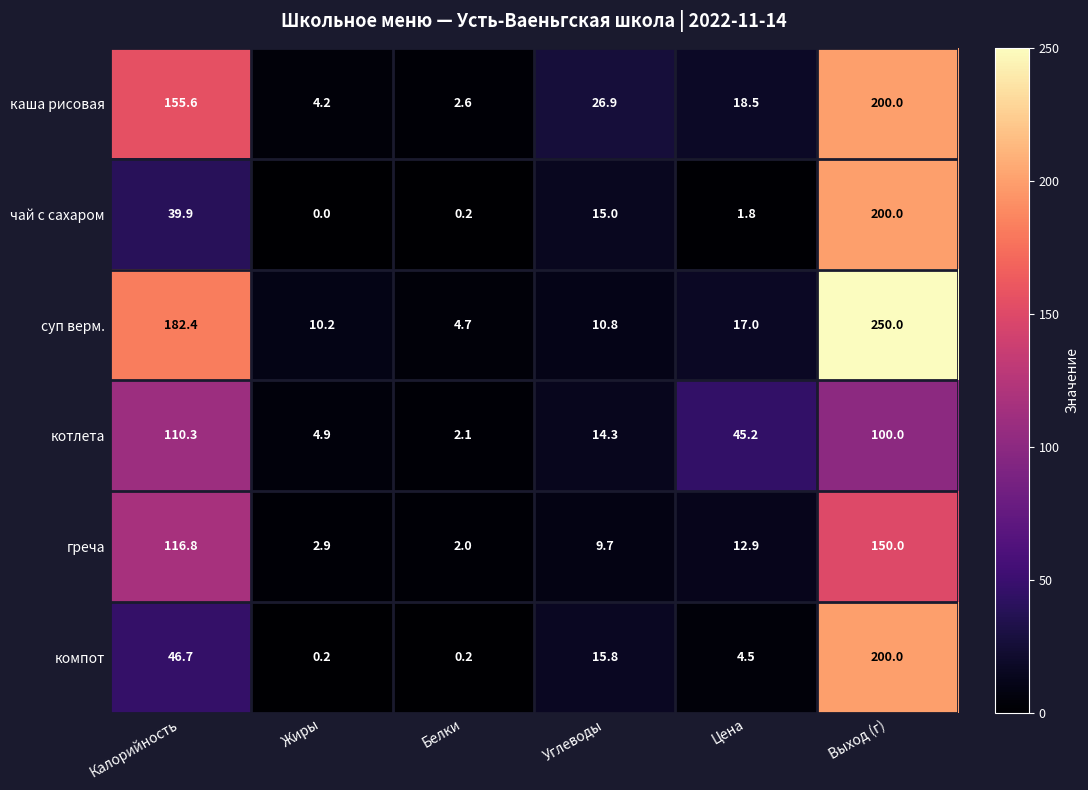

True or false: каша рисовая has a value of 26.9 at Углеводы.

True